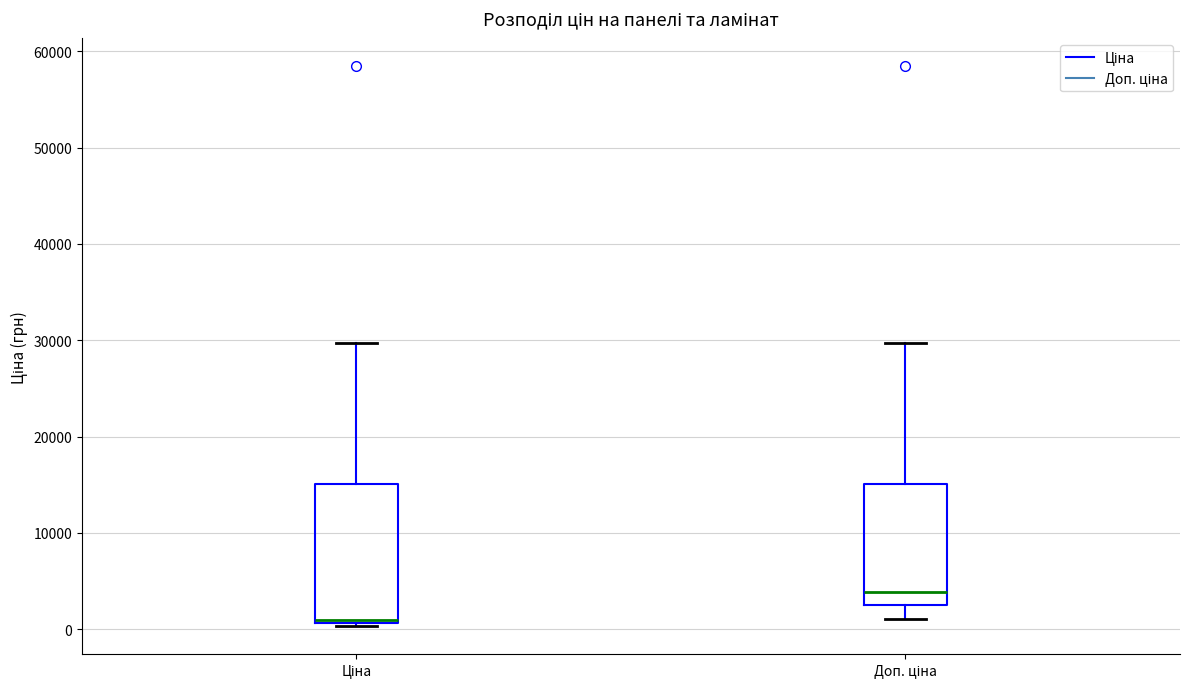

Reading left to right, read every box against the y-axis: the position of its median line, the range the box covers, and the ends of its whiskers. The values are not printed on the chart, so give them approximately, as read against the axis.

Ціна: median 1000 (just above the box's lower edge), box 1000 to 15000, whiskers 0 to 30000
Доп. ціна: median 4000, box 3000 to 15000, whiskers 1000 to 30000